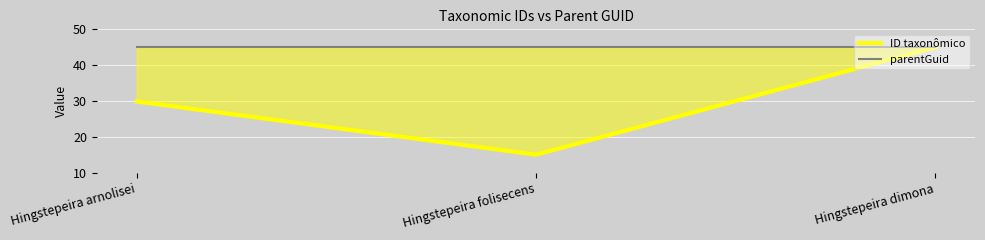

List the labels in order of ID taxonômico value, smallest first.

Hingstepeira folisecens, Hingstepeira arnolisei, Hingstepeira dimona